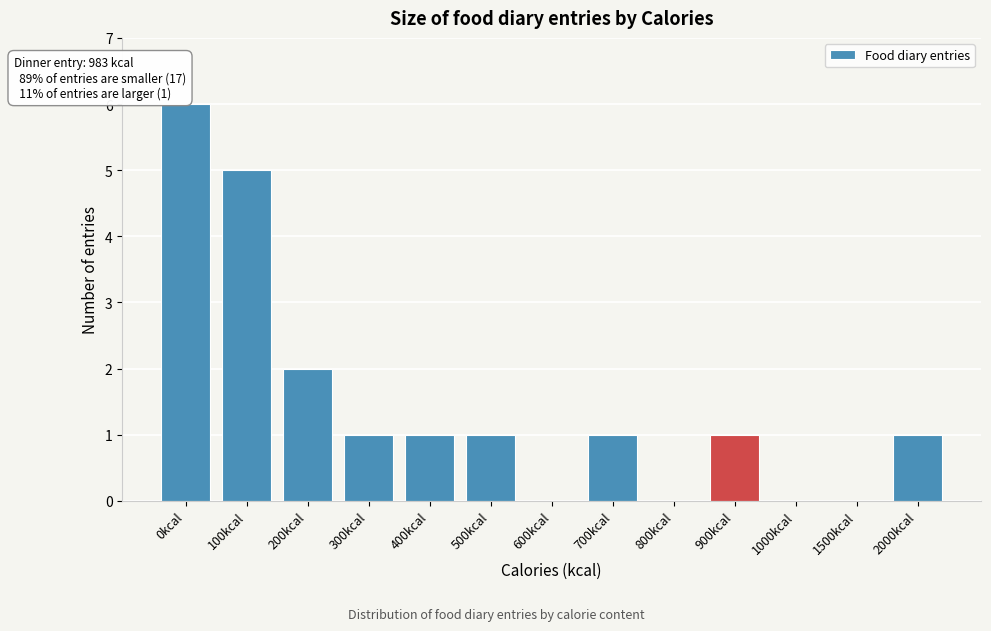

Reading left to right, list all the values displayed in this chart.

0kcal=6	100kcal=5	200kcal=2	300kcal=1	400kcal=1	500kcal=1	600kcal=0	700kcal=1	800kcal=0	900kcal=1	1000kcal=0	1500kcal=0	2000kcal=1